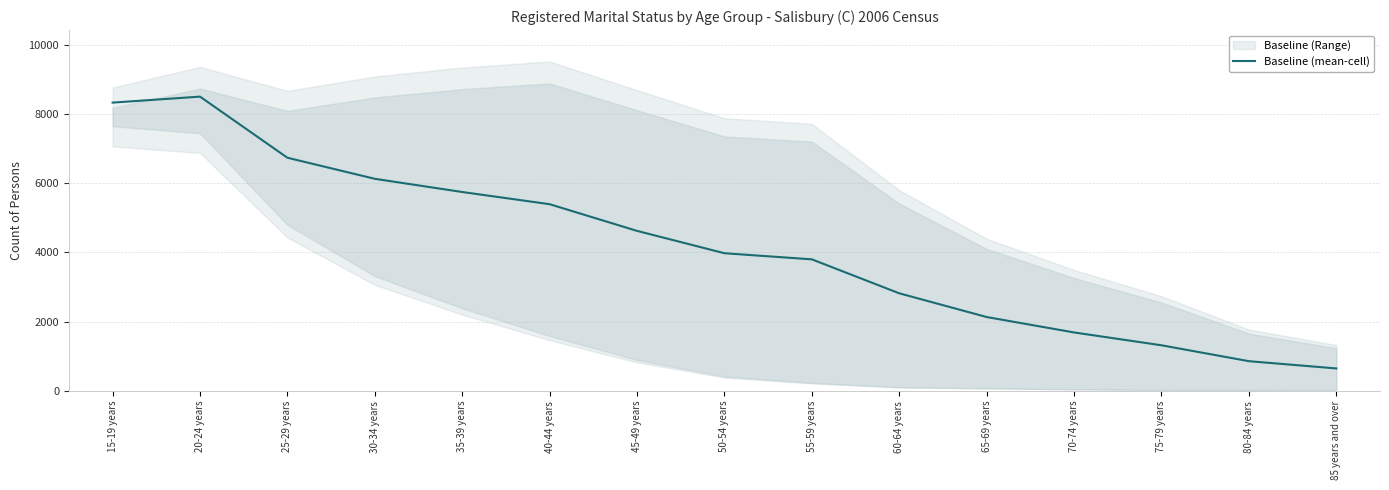

Rank the categories by value from highest to lowest.

20-24 years, 15-19 years, 25-29 years, 30-34 years, 35-39 years, 40-44 years, 45-49 years, 50-54 years, 55-59 years, 60-64 years, 65-69 years, 70-74 years, 75-79 years, 80-84 years, 85 years and over